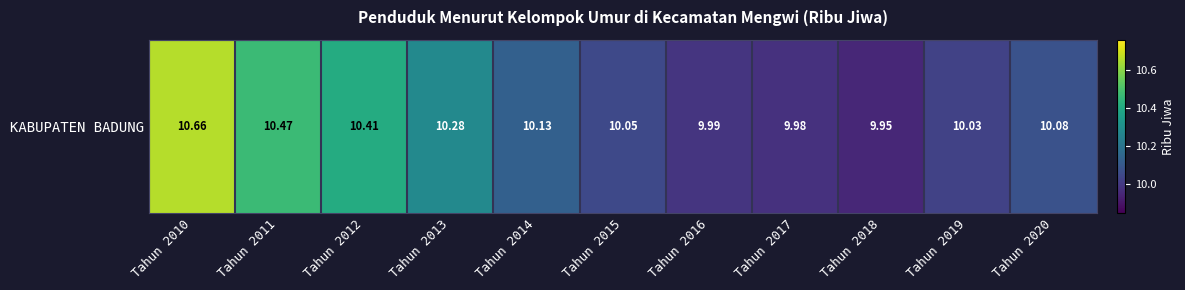

Reading right to left, list all the values displayed in this chart.

10.1	10.0	9.9	10.0	10.0	10.1	10.1	10.3	10.4	10.5	10.7